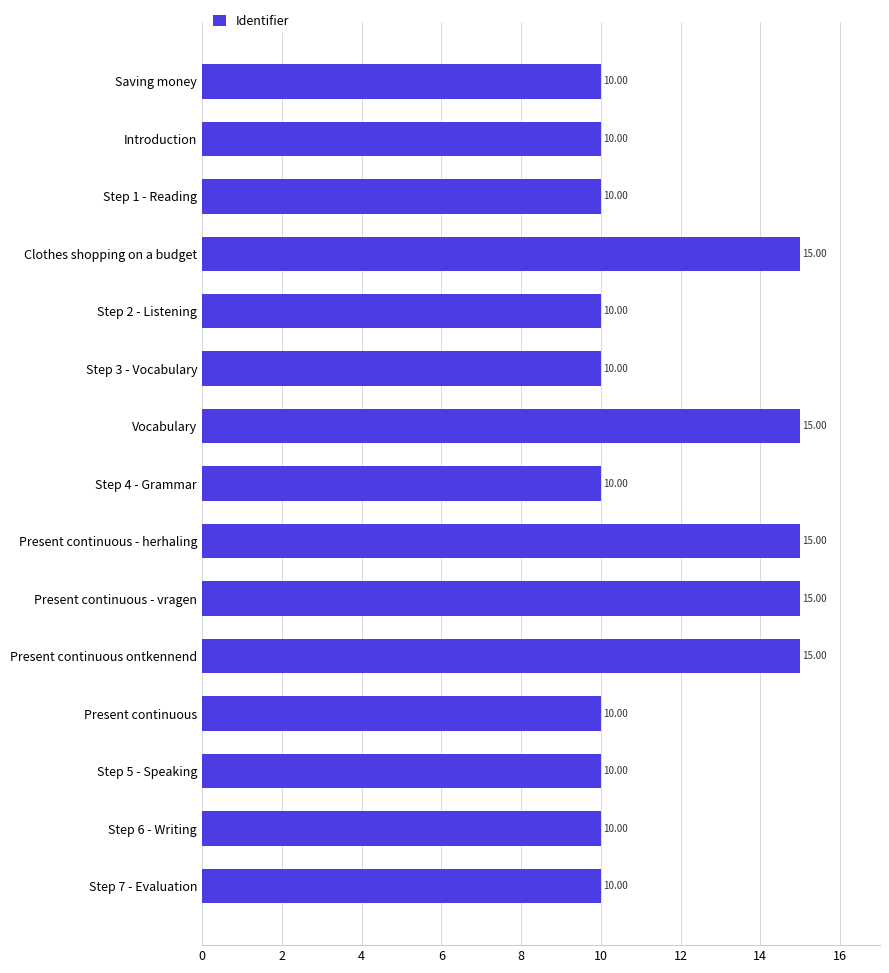

What is the change in value from Step 3 - Vocabulary to Present continuous - herhaling?

+5.0